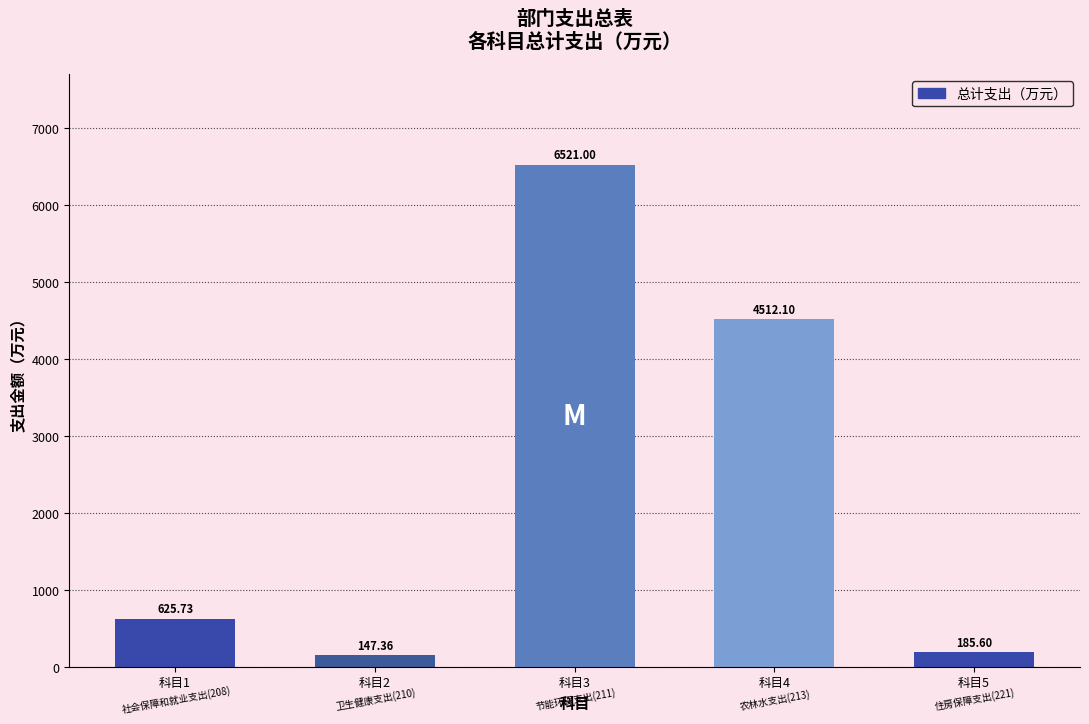

Rank the categories by value from highest to lowest.

科目3, 科目4, 科目1, 科目5, 科目2